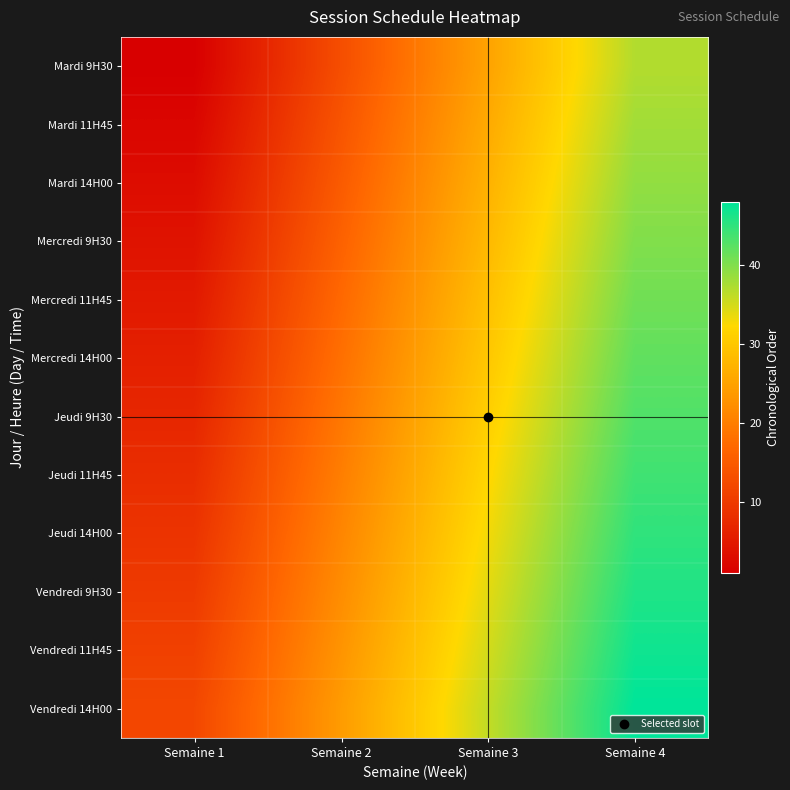

Which has a higher value, Semaine 4 or Semaine 1?

Semaine 4